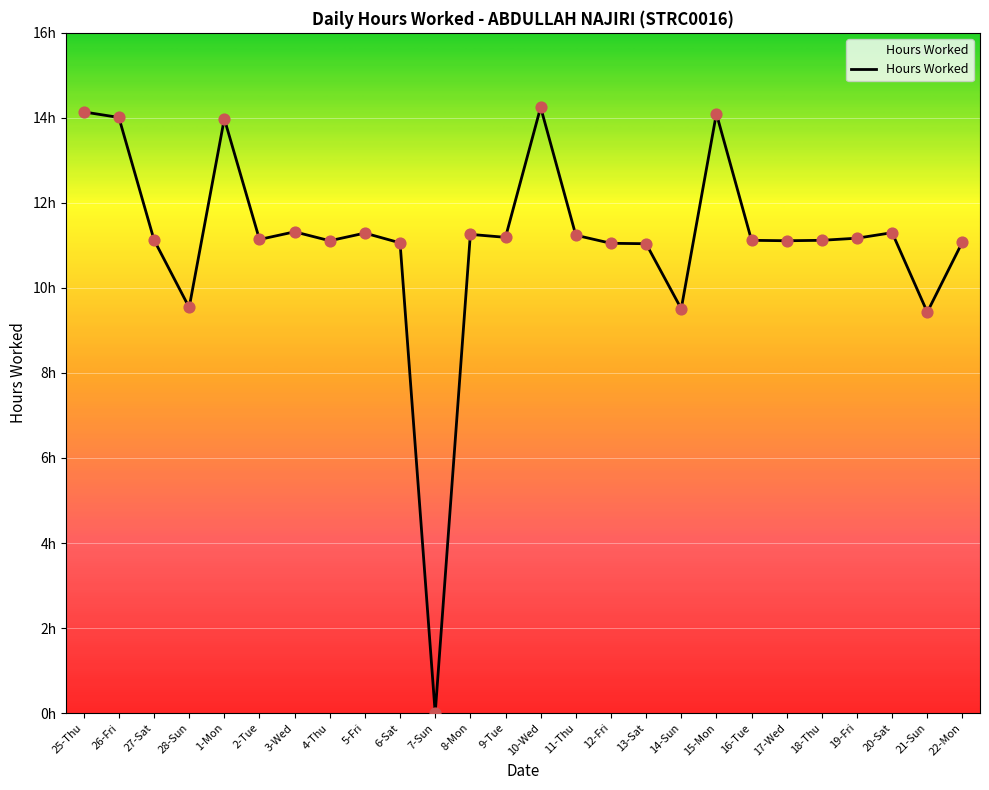

Which has a higher value, 5-Fri or 28-Sun?

5-Fri